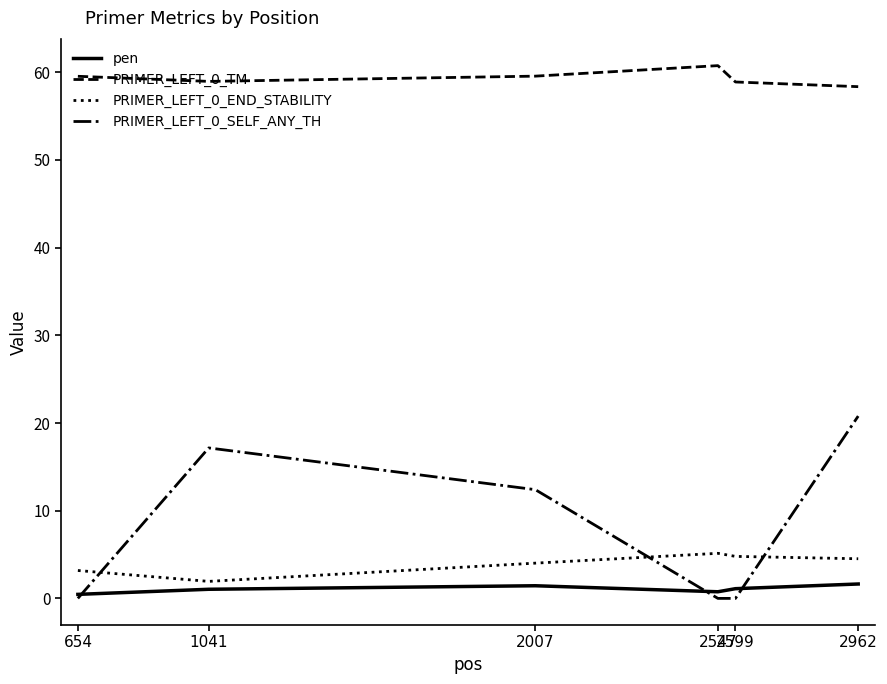

Is the value of pen at 654 greater than the value of PRIMER_LEFT_0_END_STABILITY at 1041?

No